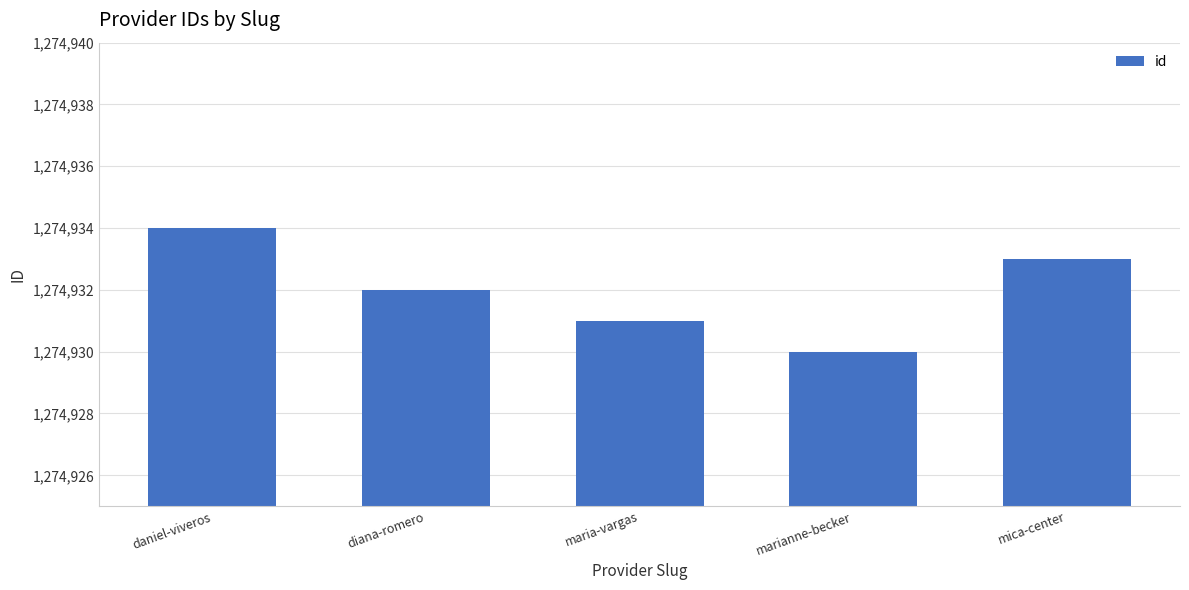

List the labels in order of value, largest first.

daniel-viveros, mica-center, diana-romero, maria-vargas, marianne-becker